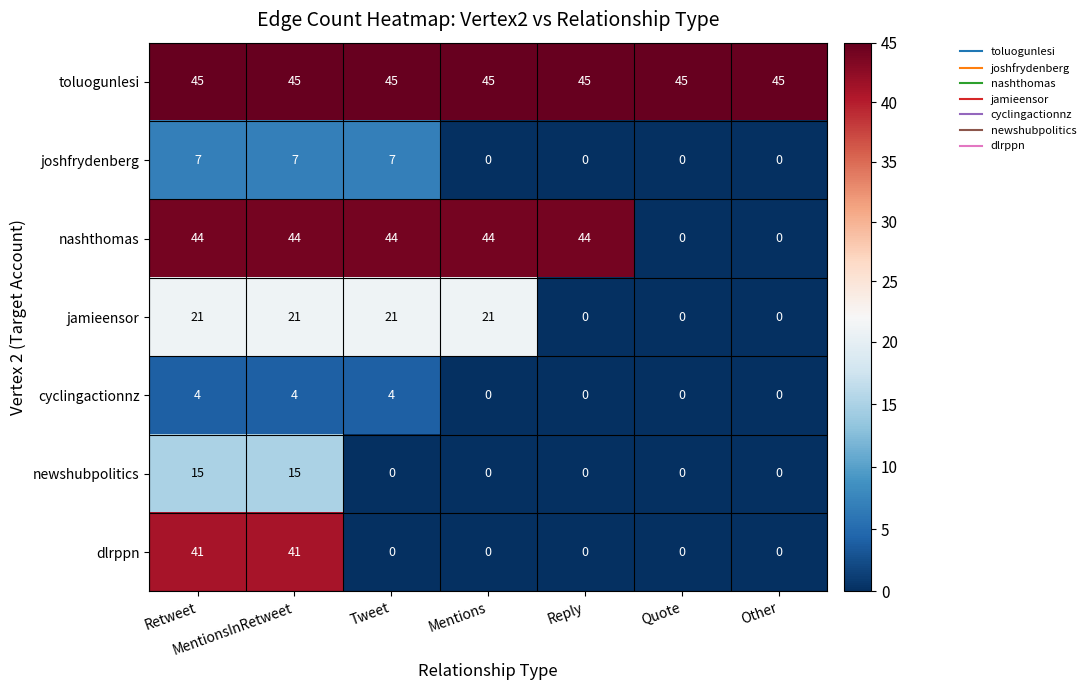

Which series changed the most between Retweet and Tweet?

dlrppn